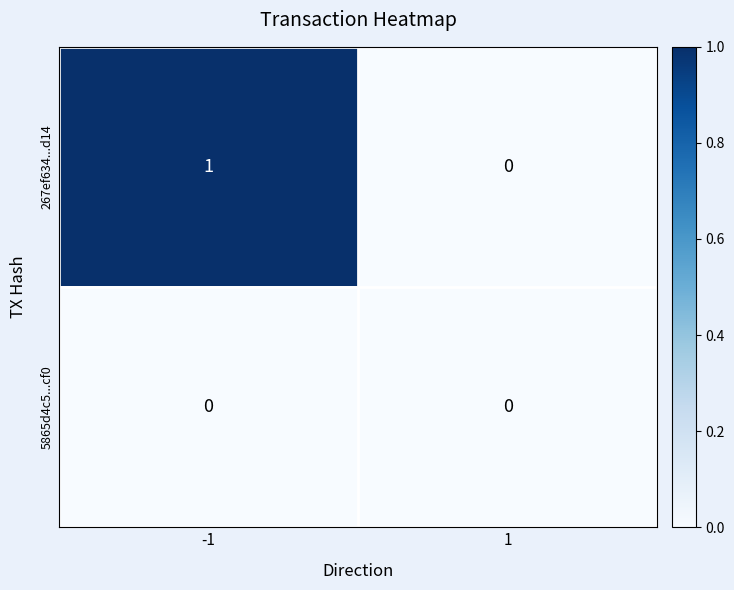

Which series has the widest spread of values?

267ef634...d14